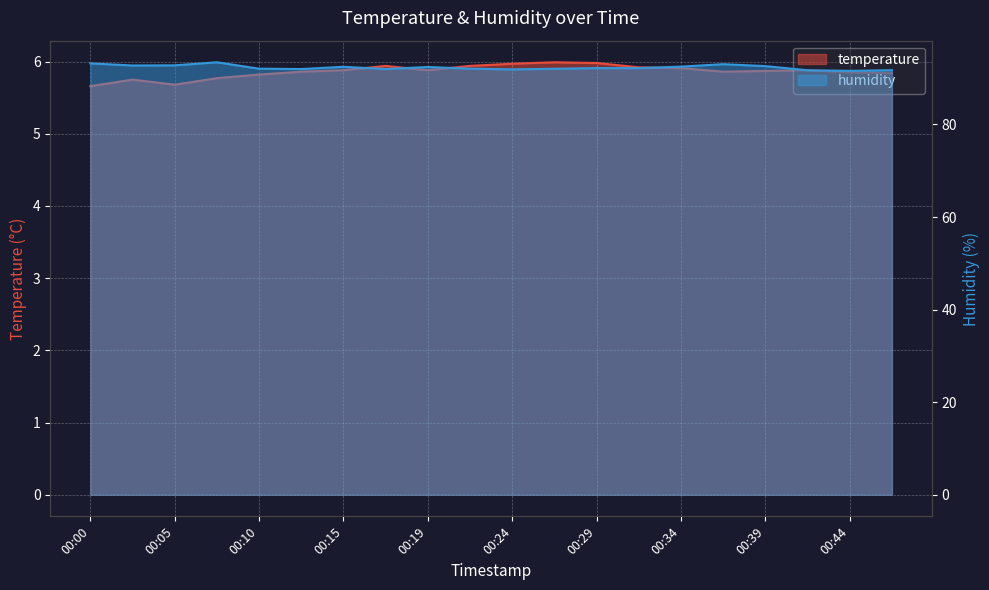

Which series has the largest total across all categories?

humidity